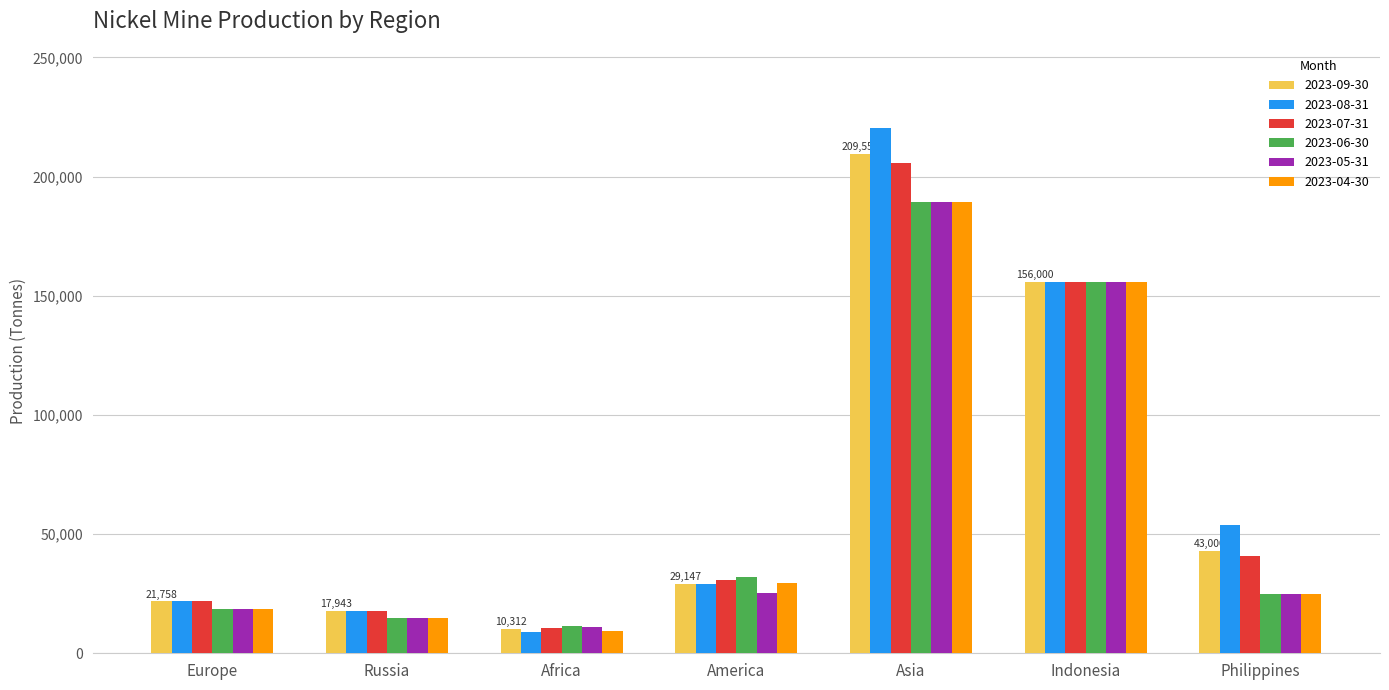

The value of 2023-08-31 at America is 42216. True or false?

False